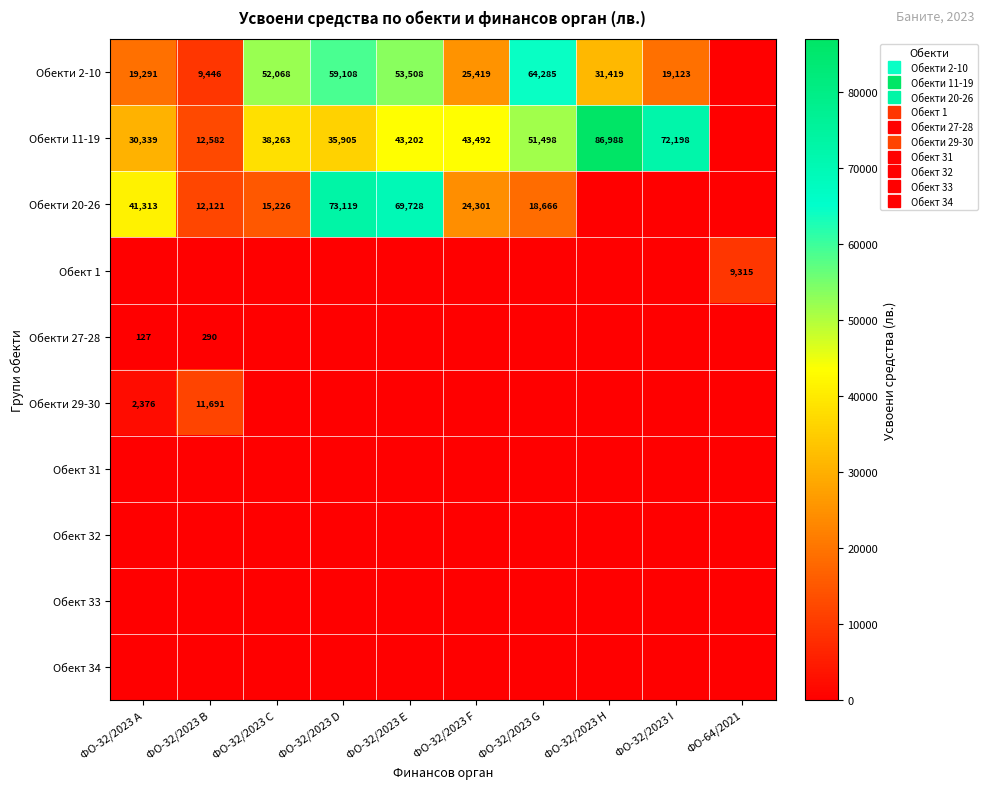

Which series has the largest range (max minus min)?

Обекти 11-19